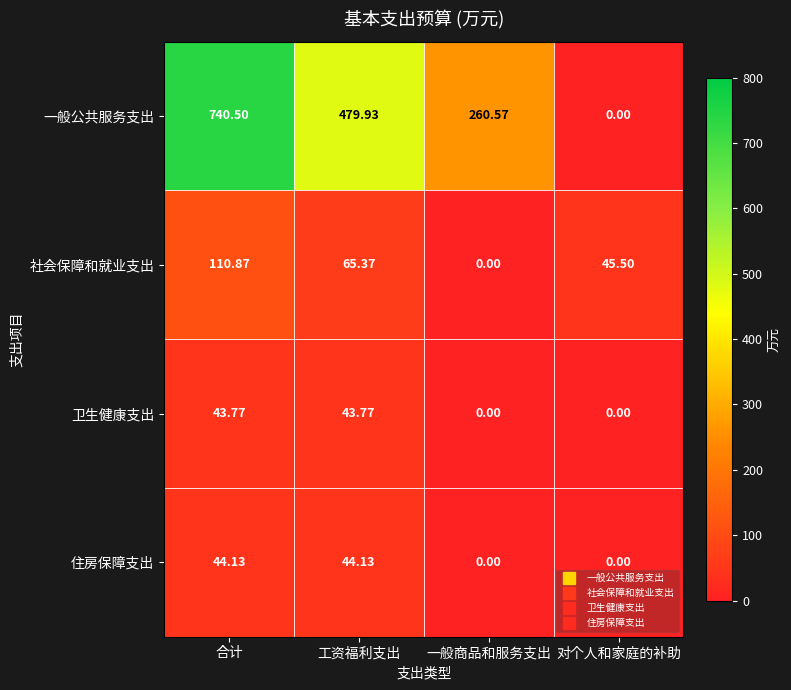

Which series has the largest total across all categories?

一般公共服务支出